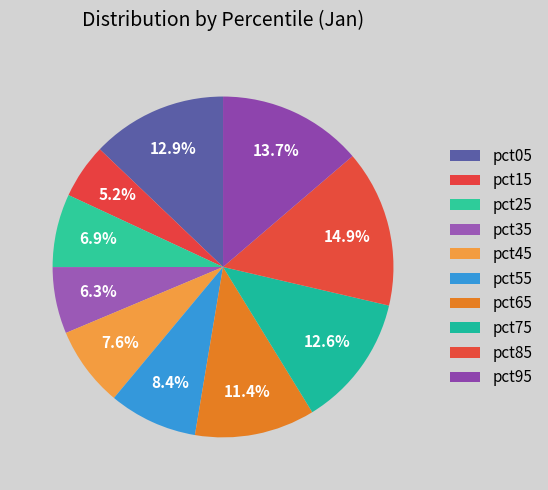

To the nearest percent, what is the difference between the largest and smallest slice percentages?

10%